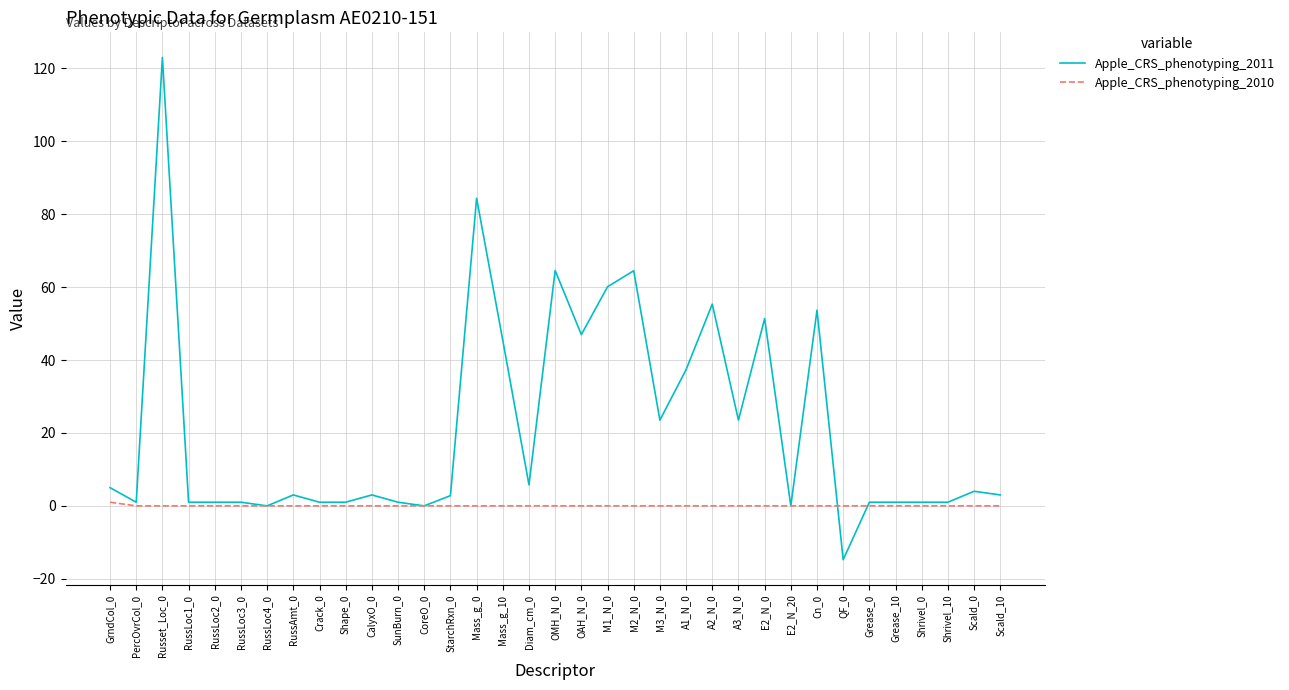

Which category has the highest value across all series?

Russet_Loc_0